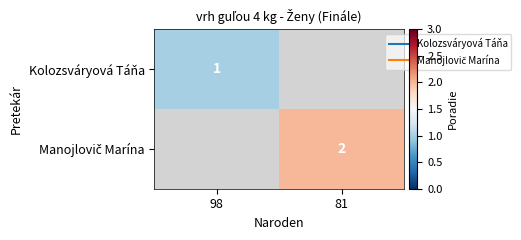

What is the minimum value shown in the chart?

1.0